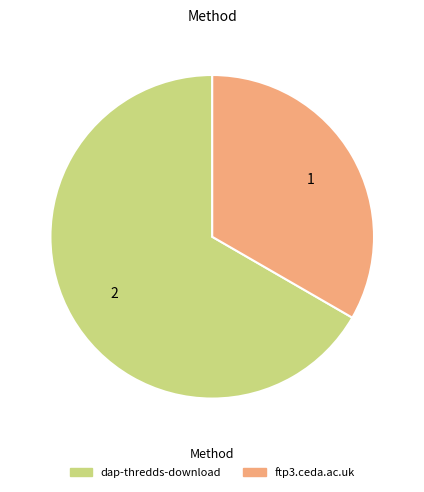

Approximately how many times larger is the value at dap-thredds-download compared to ftp3.ceda.ac.uk?

2.0